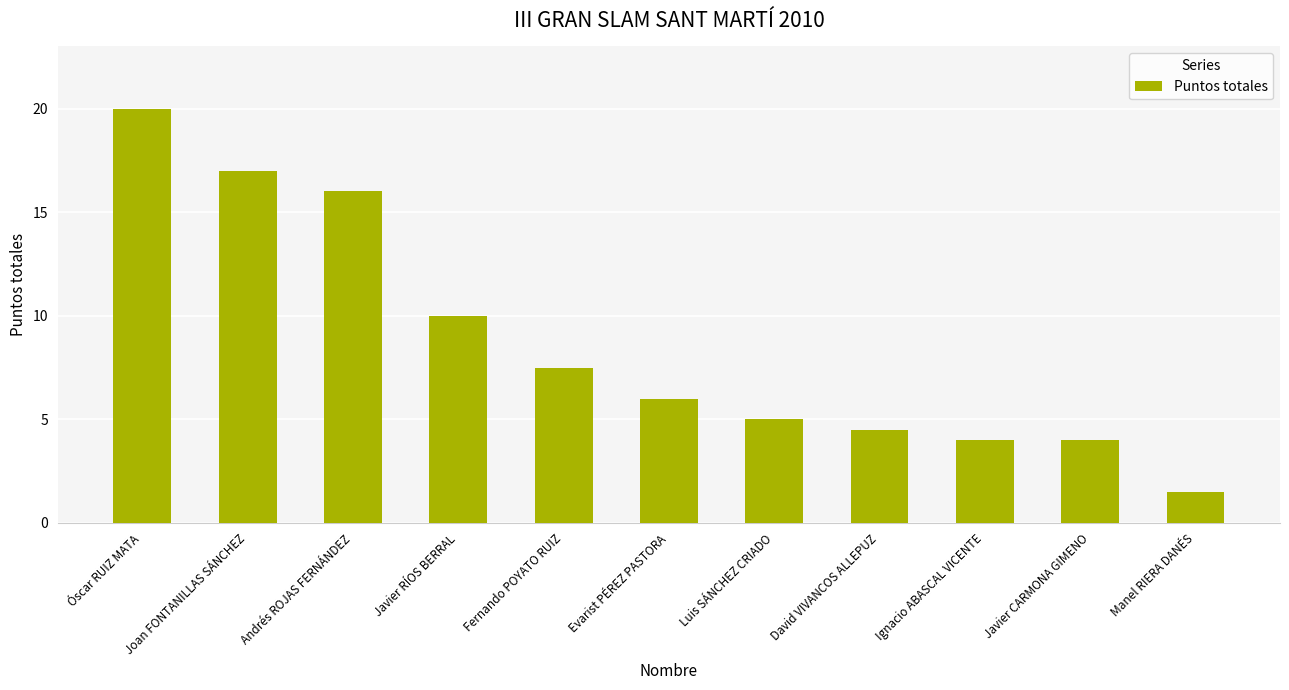

What is the ratio of the value at Joan FONTANILLAS SÁNCHEZ to the value at Luis SÁNCHEZ CRIADO?

3.4